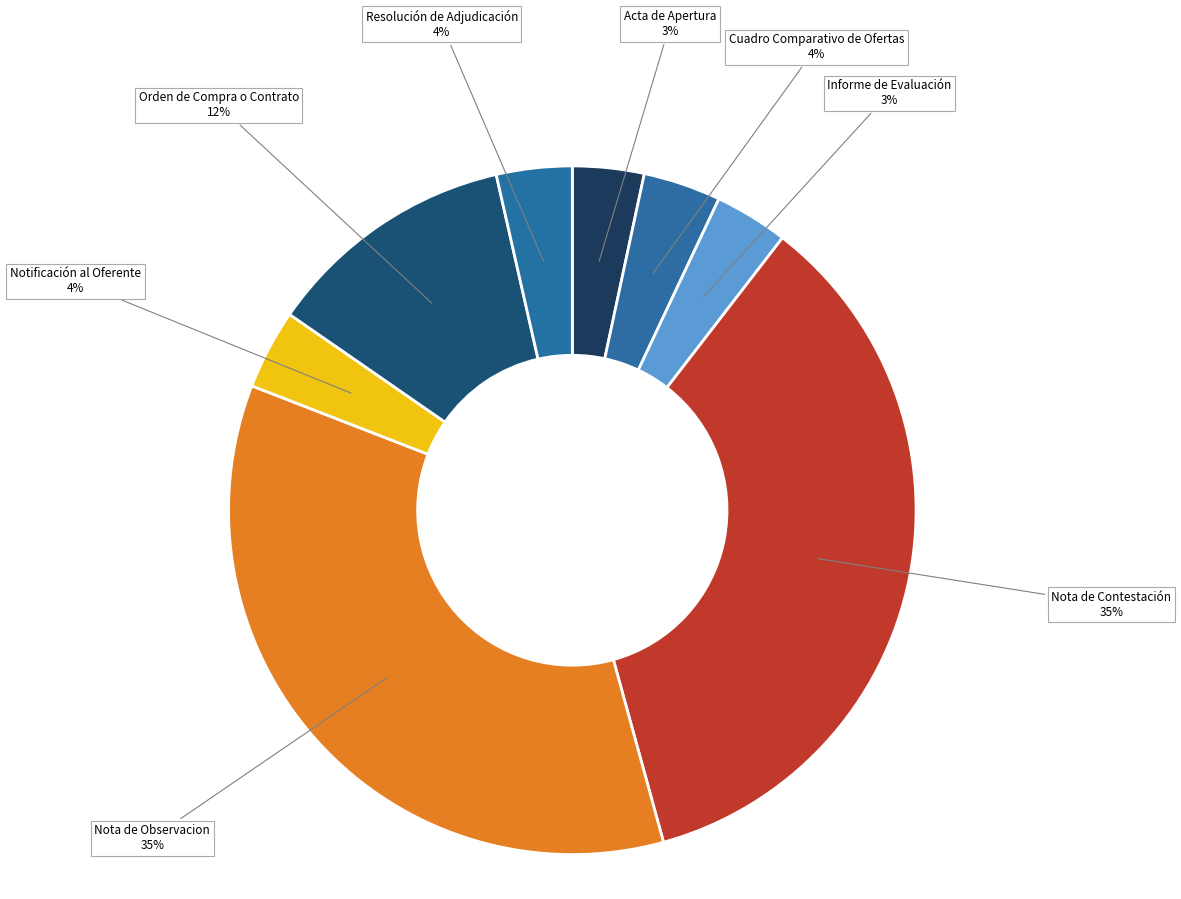

To the nearest percent, what is the difference between the largest and smallest slice percentages?

32%